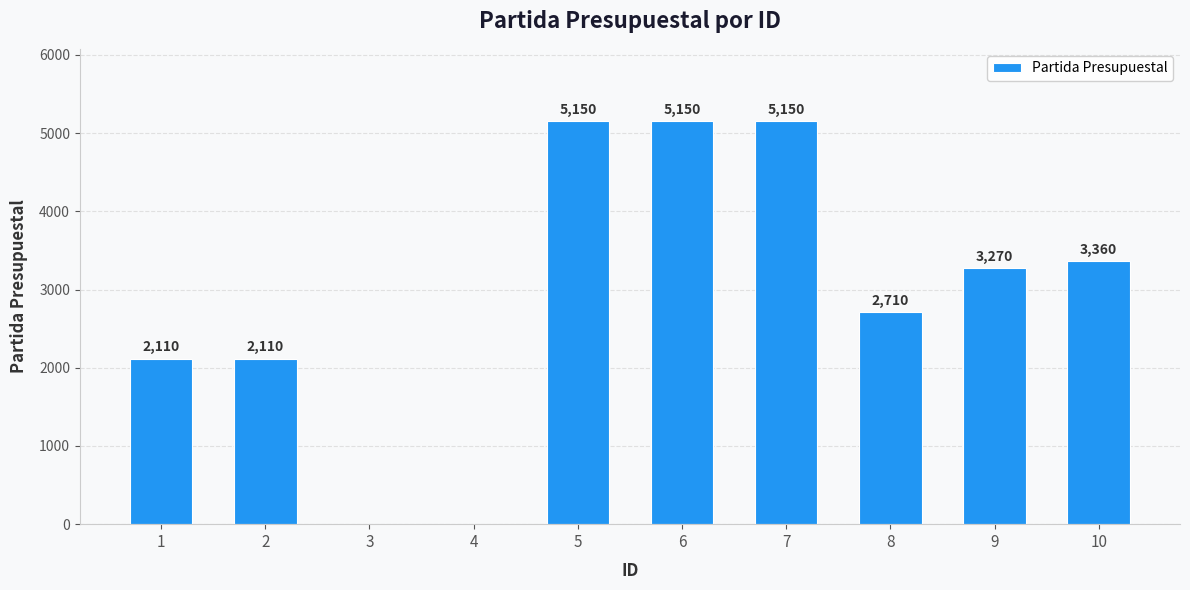

What is the greatest value displayed?

5150